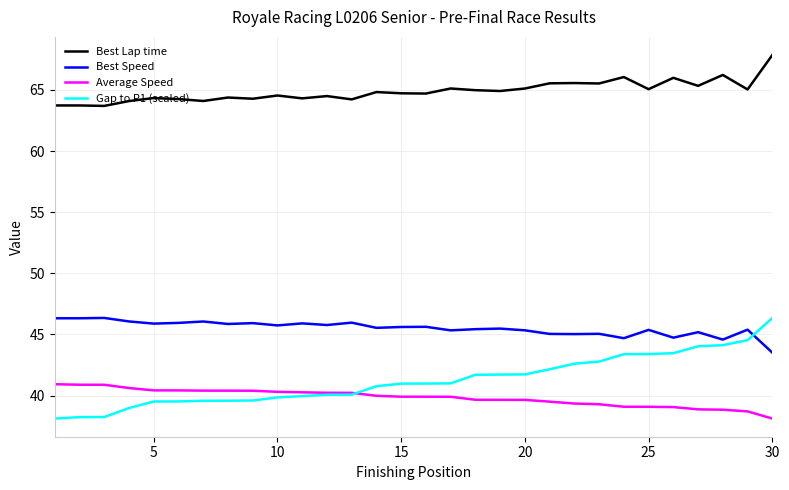

What is the minimum value for Gap to P1 (scaled)?

38.1